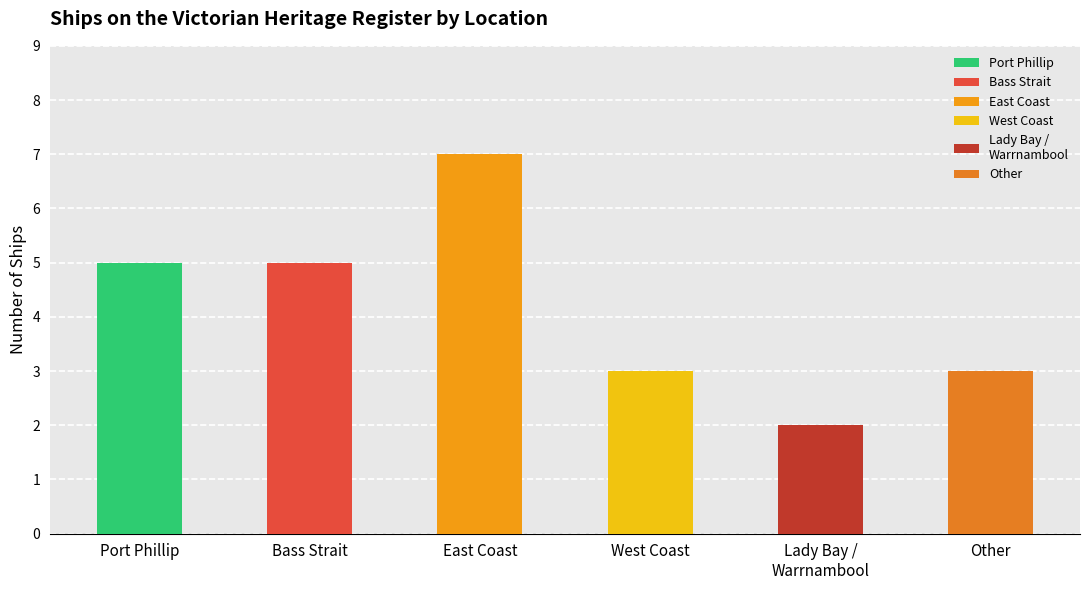

Are the bars grouped side by side (vs. stacked)?

No